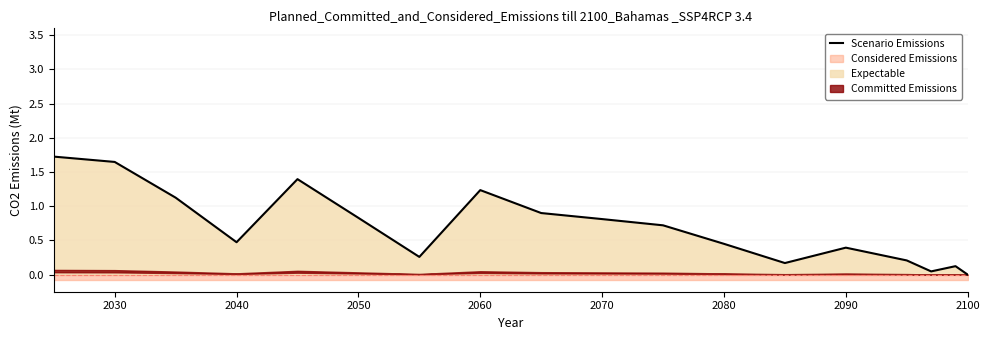

What is the difference between the maximum and minimum values?

1.7